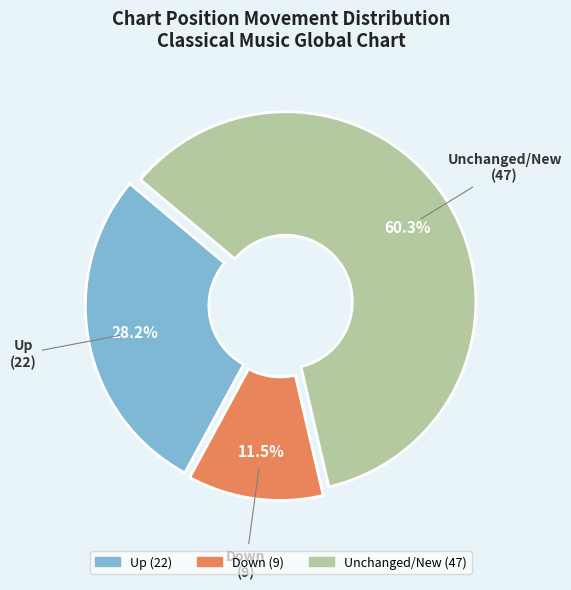

Rank the categories by value from lowest to highest.

Down, Up, Unchanged/New